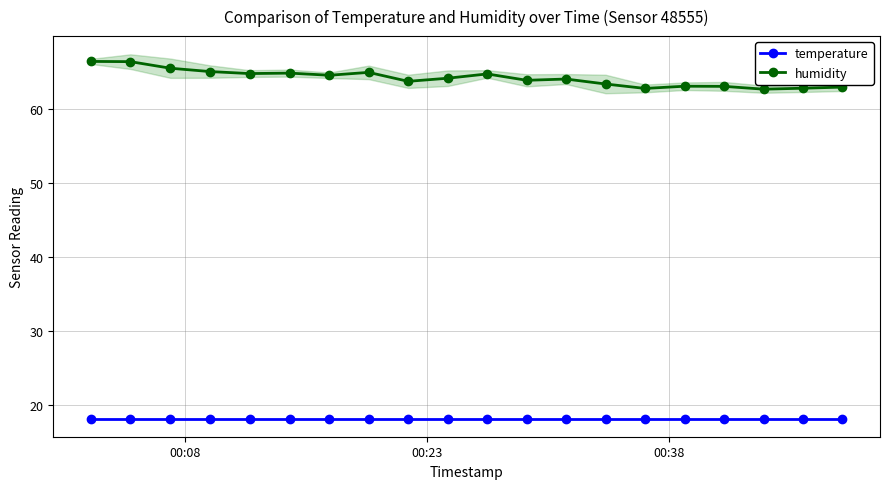

True or false: temperature and humidity cross at least once.

False